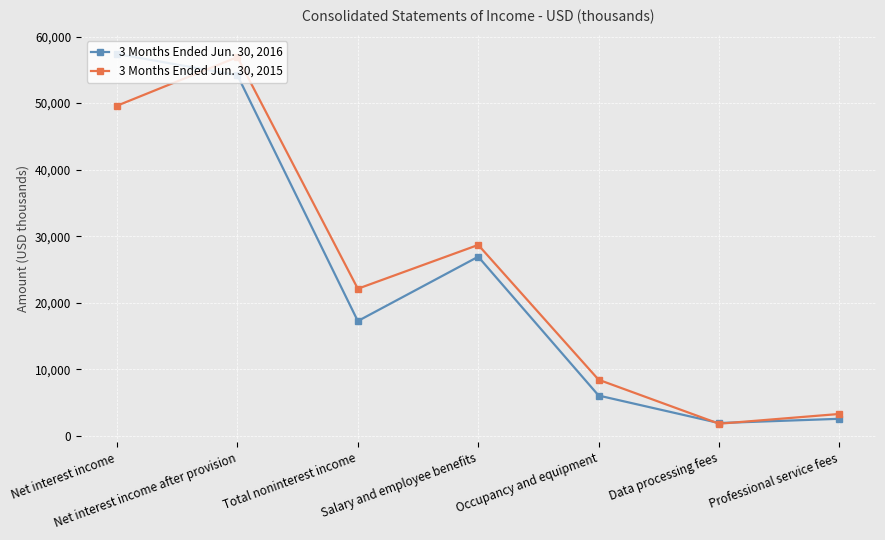

How many data points does each series have?

7